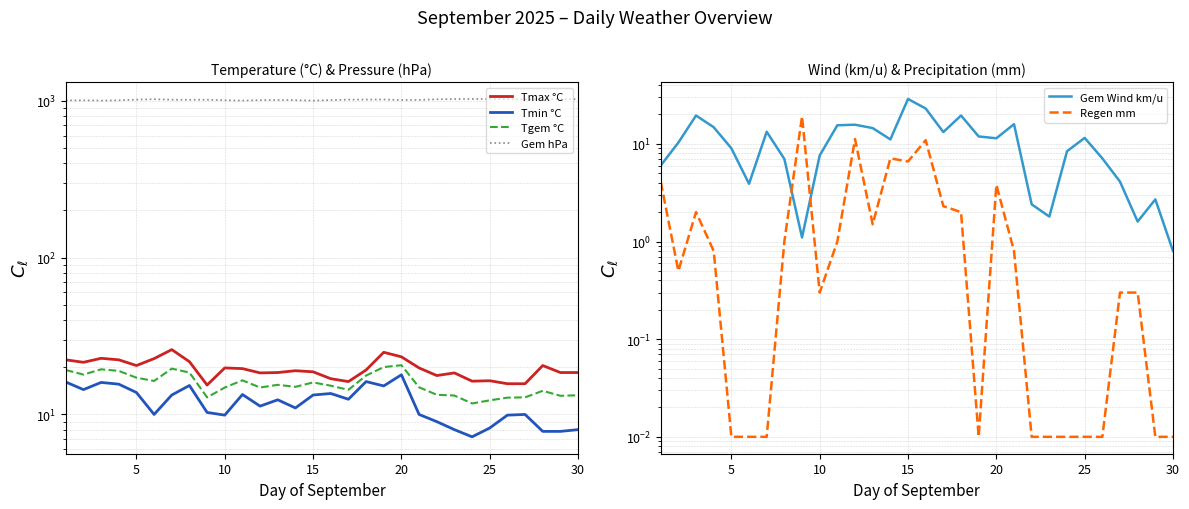

What is the maximum value shown in the chart?

1026.0